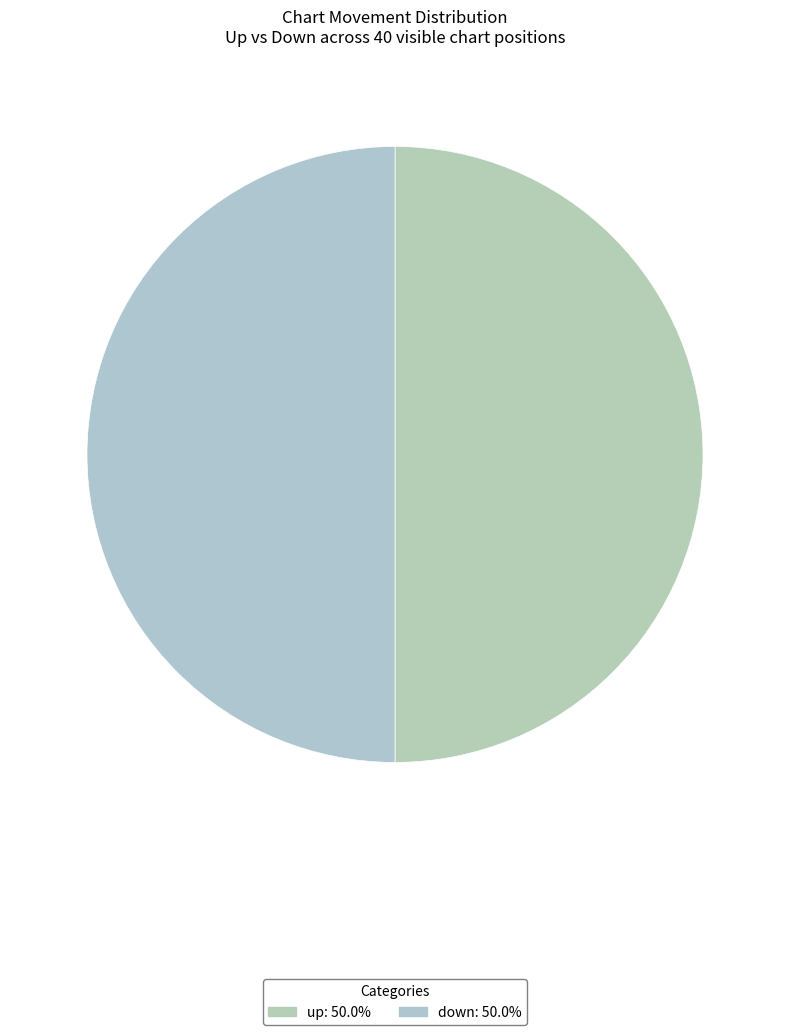

How many slices are in this pie chart?

2